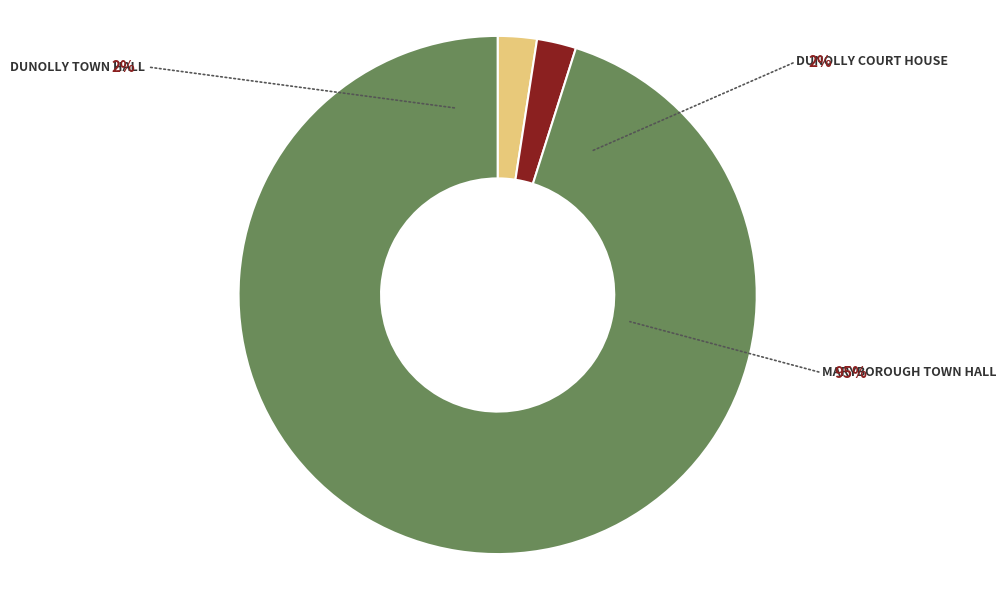

What is the smallest slice in the pie chart?

DUNOLLY TOWN HALL